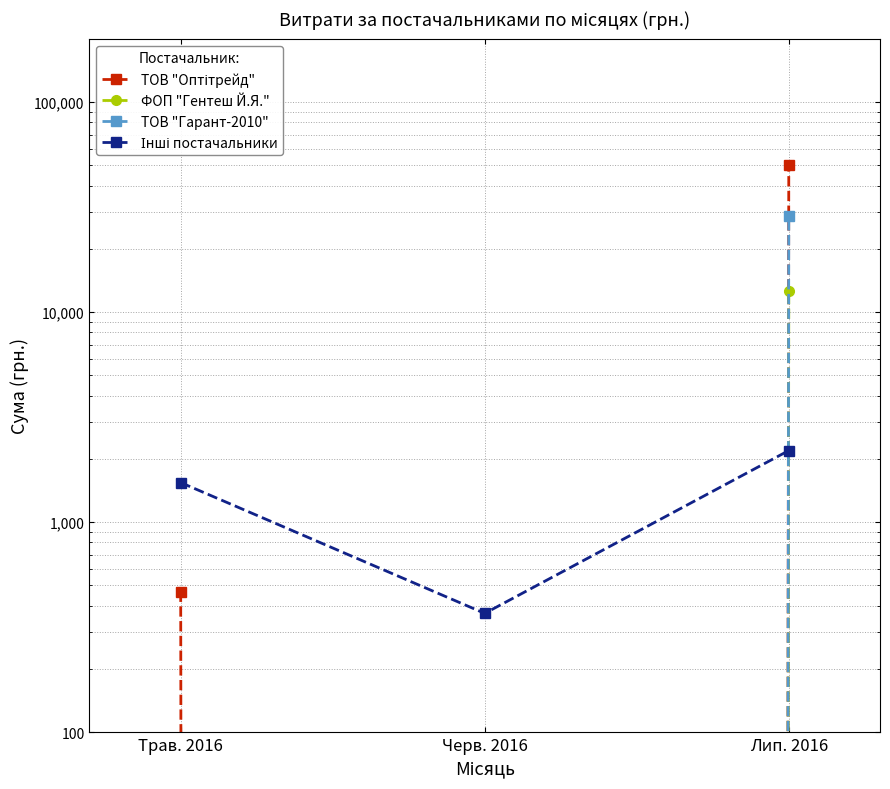

What is the label of the 1st point from the left?

Трав. 2016